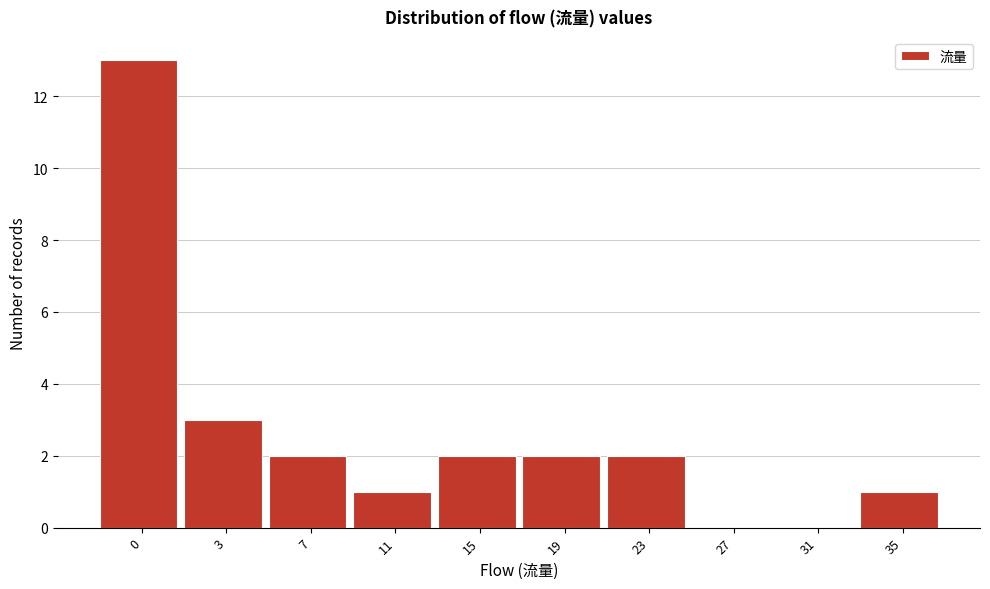

Reading right to left, transcribe all the data shown in this chart.

35=1	31=0	27=0	23=2	19=2	15=2	11=1	7=2	3=3	0=13